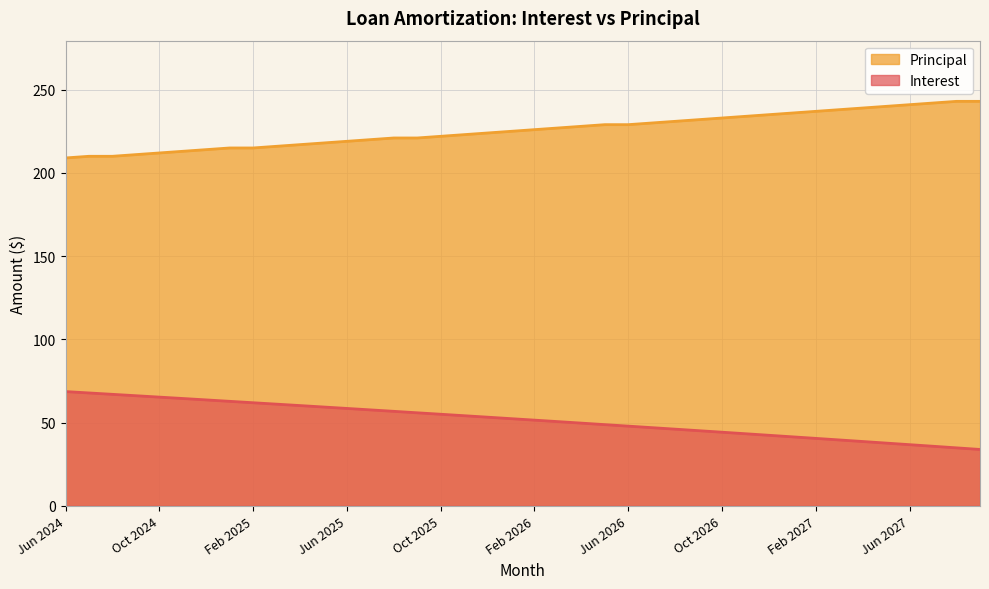

Which series has the largest total across all categories?

Principal